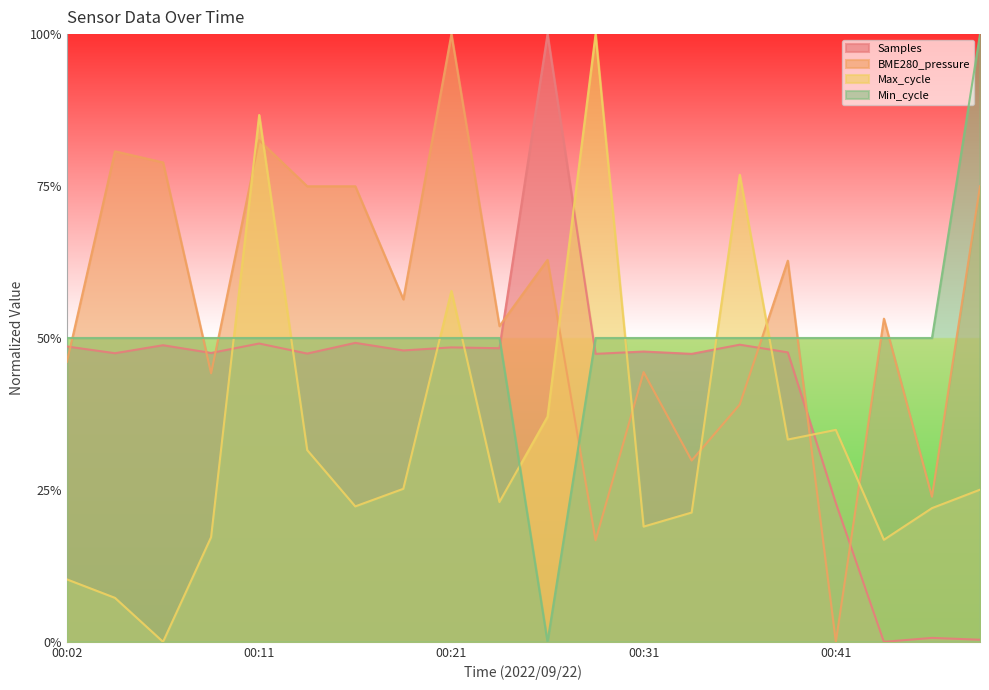

In Samples, how many points are higher than both neighbors (excluding endpoints)?

8